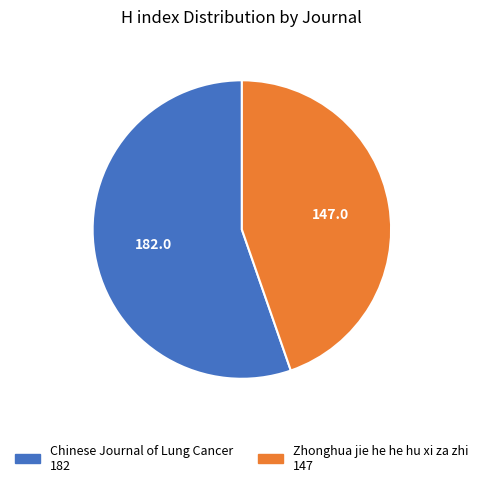

Approximately how many times larger is the value at Zhonghua jie he he hu xi za zhi compared to Chinese Journal of Lung Cancer?

0.8